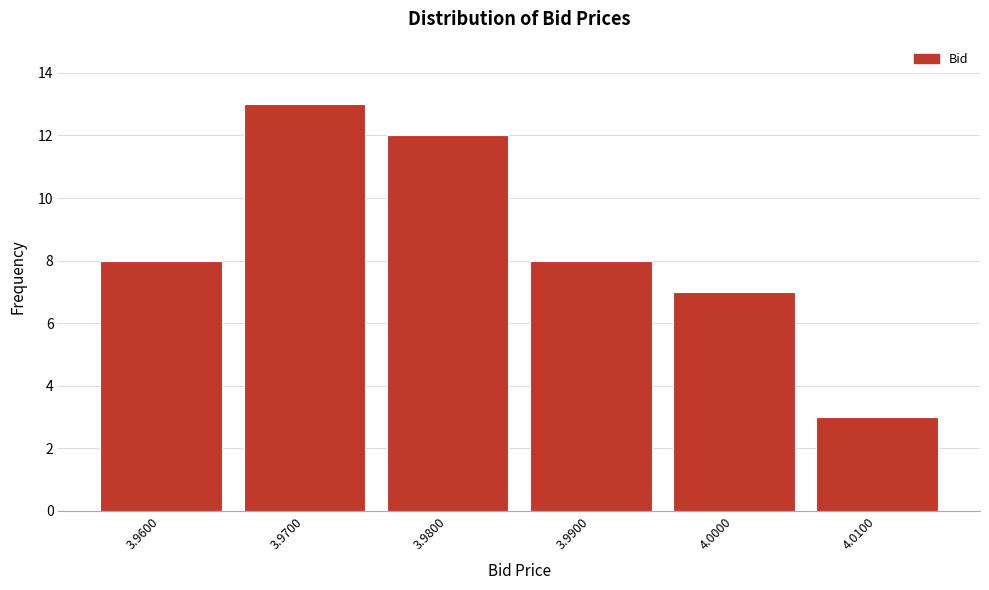

Reading left to right, what are all the values shown in this chart?

8	13	12	8	7	3